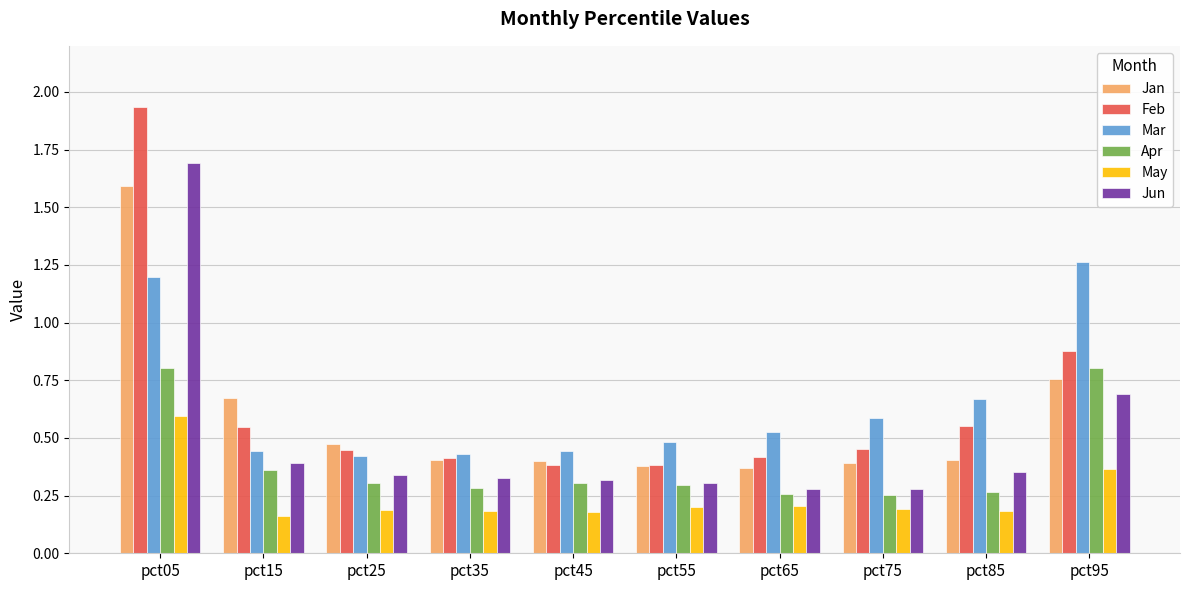

Which series has the largest range (max minus min)?

Feb